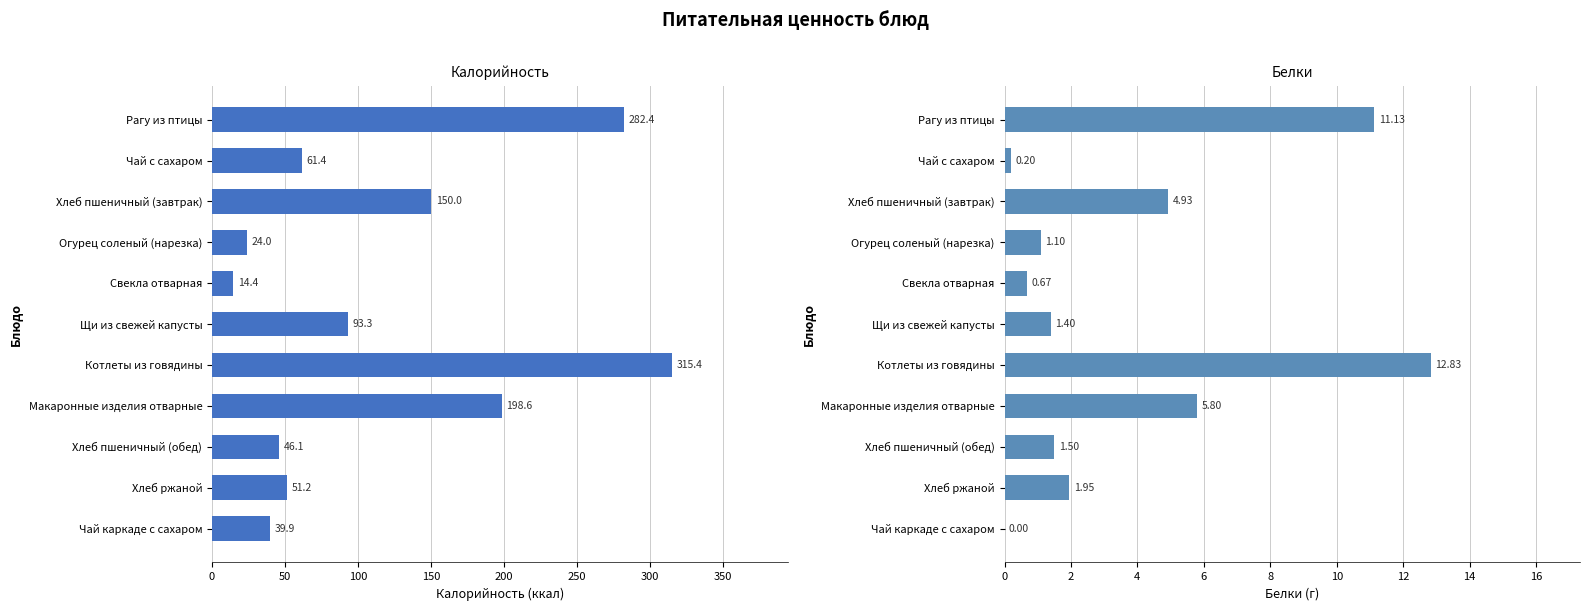

What is the spread (max minus min) of values at Котлеты из говядины?

302.5